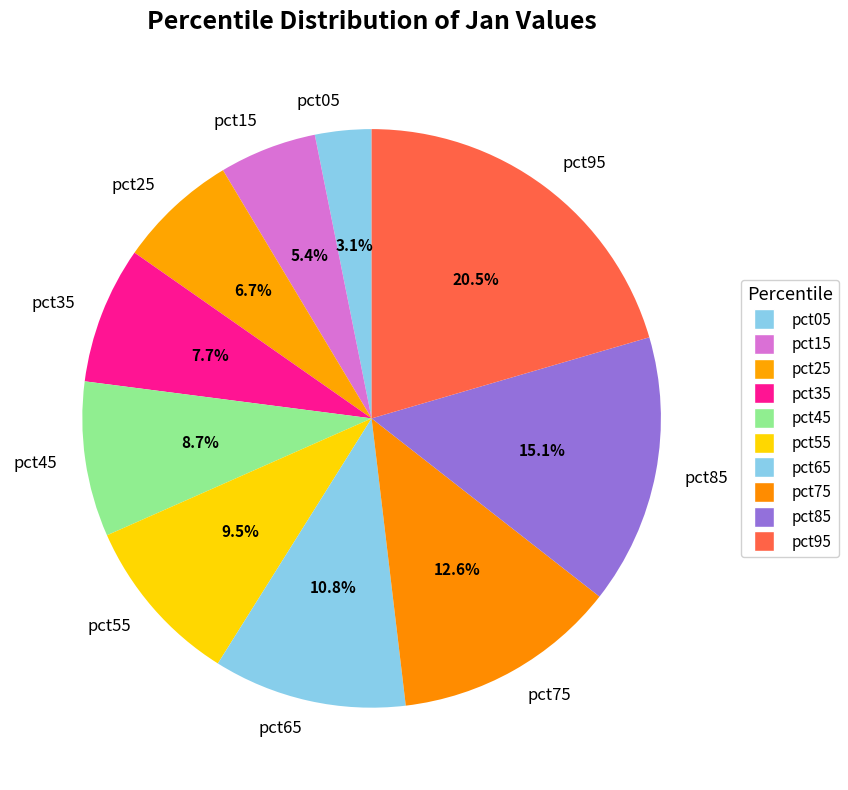

Rank the categories by value from highest to lowest.

pct95, pct85, pct75, pct65, pct55, pct45, pct35, pct25, pct15, pct05